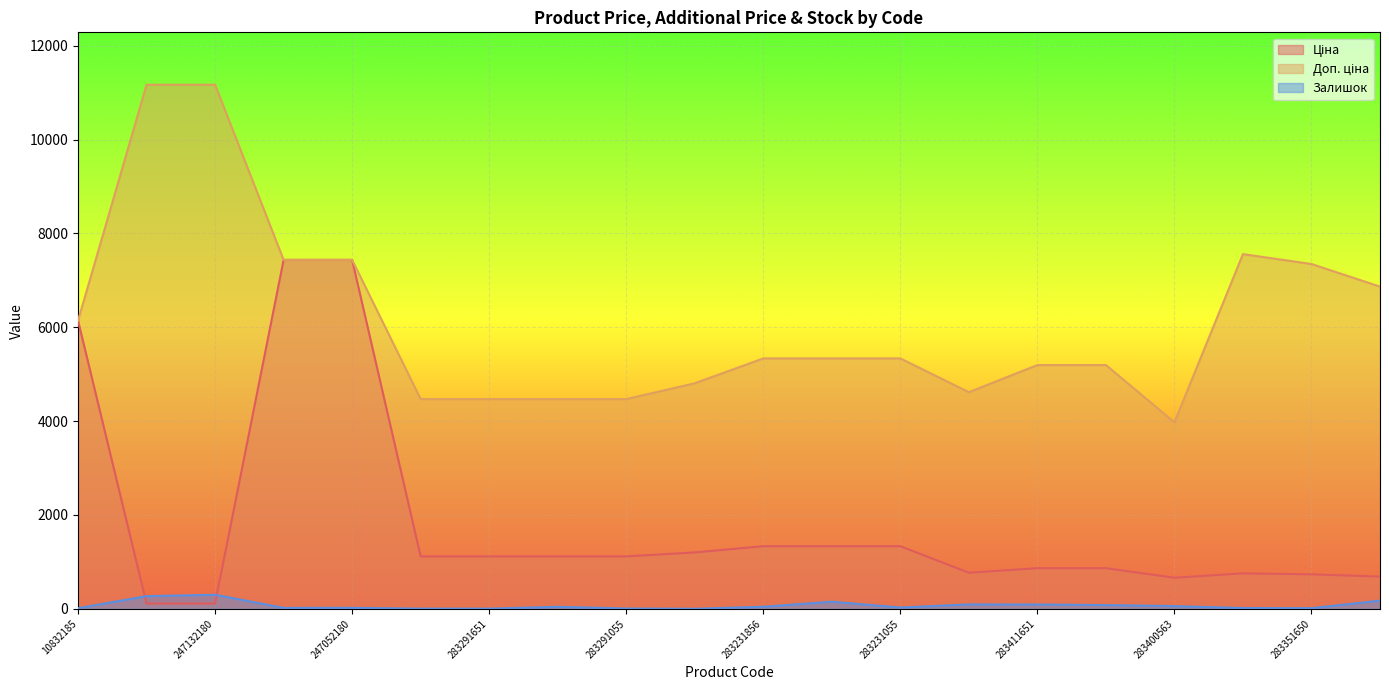

What is the average value of the Доп. ціна series?

6140.4